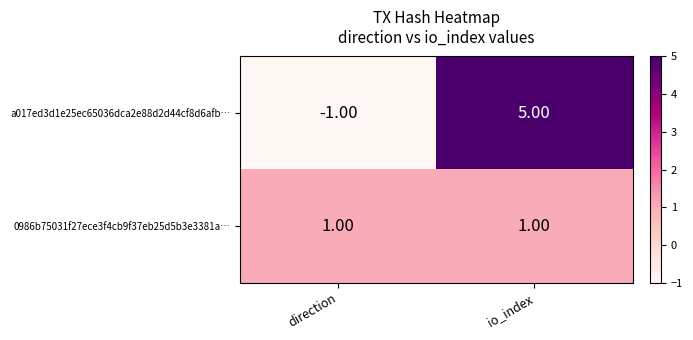

What is the difference between the a017ed3d1e25ec65036dca2e88d2d44cf8d6afb… values at io_index and direction?

6